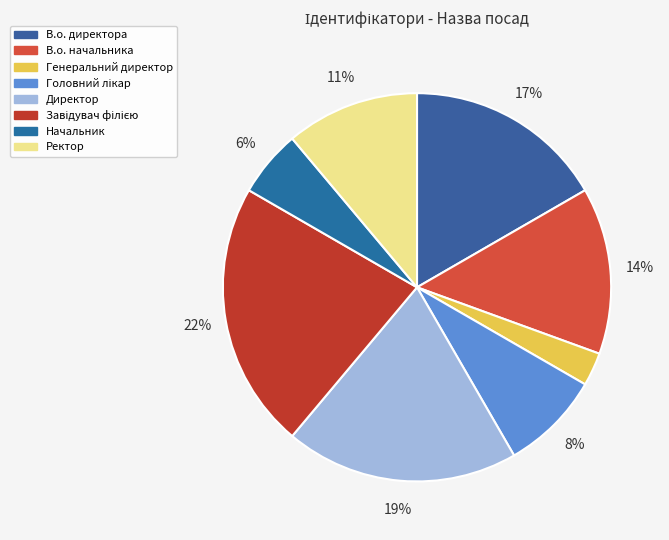

Count the number of slices in the pie.

8